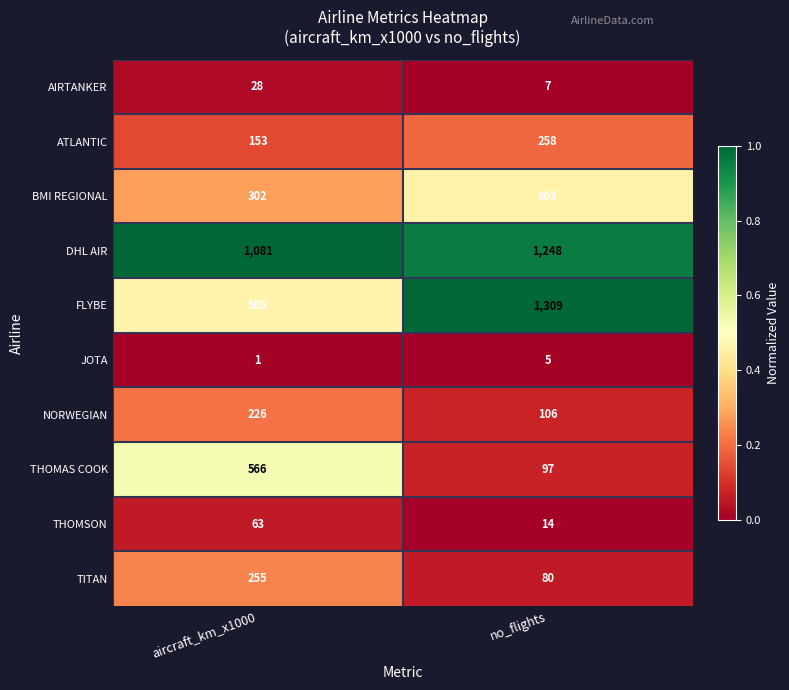

What is the sum of the BMI REGIONAL values at aircraft_km_x1000 and no_flights?

905